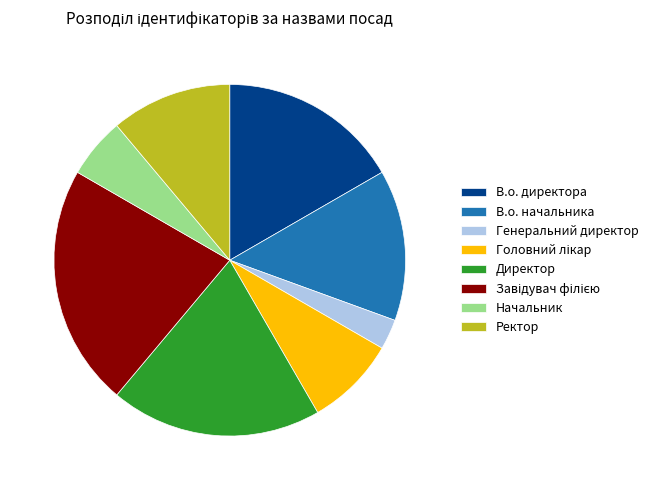

Which has a higher value, Генеральний директор or В.о. начальника?

В.о. начальника